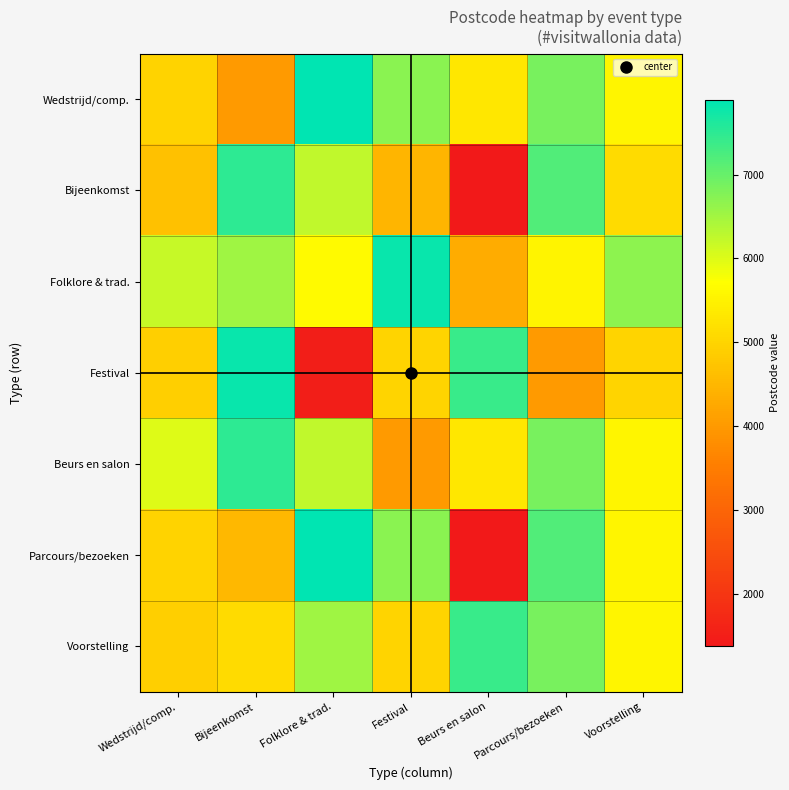

Reading left to right, extract all data points from this chart.

Wedstrijd/comp.: Wedstrijd/comp.=4970	Bijeenkomst=4020	Folklore & trad.=7890	Festival=6717	Beurs en salon=5310	Parcours/bezoeken=6870	Voorstelling=5561
Bijeenkomst: Wedstrijd/comp.=4670	Bijeenkomst=7500	Folklore & trad.=6250	Festival=4460	Beurs en salon=1380	Parcours/bezoeken=7180	Voorstelling=5100
Folklore & trad.: Wedstrijd/comp.=6200	Bijeenkomst=6530	Folklore & trad.=5651	Festival=7800	Beurs en salon=4310	Parcours/bezoeken=5537	Voorstelling=6670
Festival: Wedstrijd/comp.=4910	Bijeenkomst=7801	Folklore & trad.=1495	Festival=5000	Beurs en salon=7387	Parcours/bezoeken=4000	Voorstelling=5000
Beurs en salon: Wedstrijd/comp.=6001	Bijeenkomst=7500	Folklore & trad.=6250	Festival=4000	Beurs en salon=5310	Parcours/bezoeken=6870	Voorstelling=5561
Parcours/bezoeken: Wedstrijd/comp.=4970	Bijeenkomst=4520	Folklore & trad.=7890	Festival=6717	Beurs en salon=1380	Parcours/bezoeken=7180	Voorstelling=5561
Voorstelling: Wedstrijd/comp.=4910	Bijeenkomst=5100	Folklore & trad.=6530	Festival=5000	Beurs en salon=7387	Parcours/bezoeken=6870	Voorstelling=5561